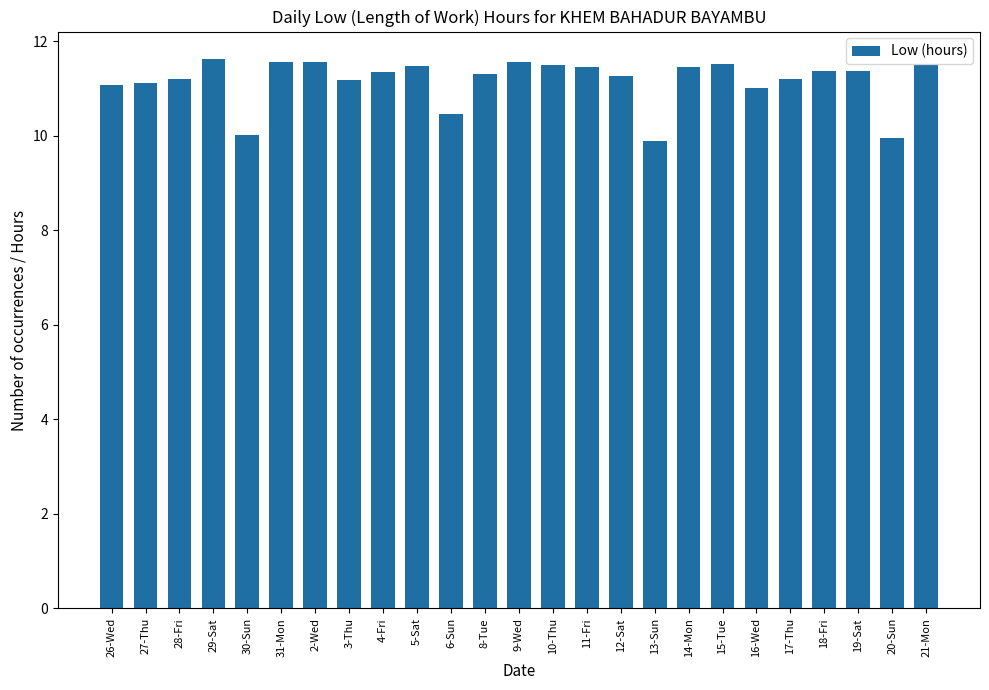

What is the sum of all values?

278.9